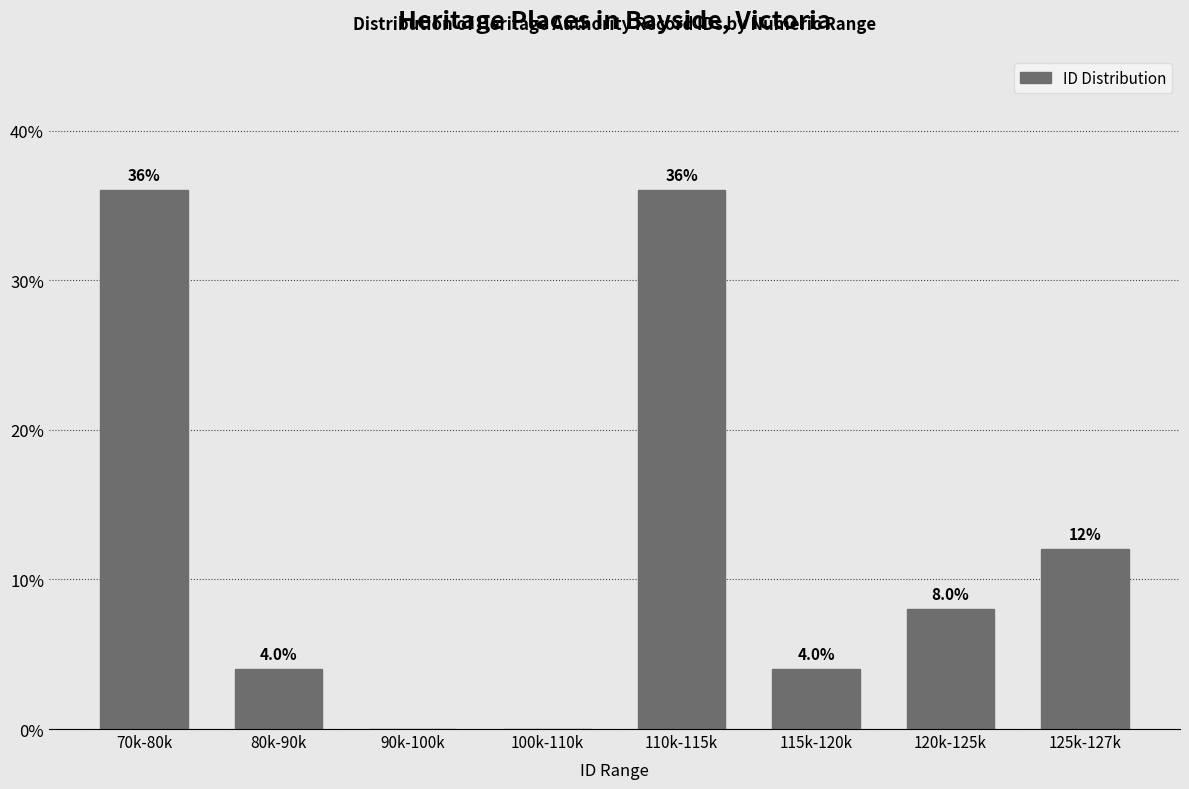

Reading left to right, extract all data points from this chart.

70k-80k=36	80k-90k=4	90k-100k=0	100k-110k=0	110k-115k=36	115k-120k=4	120k-125k=8	125k-127k=12